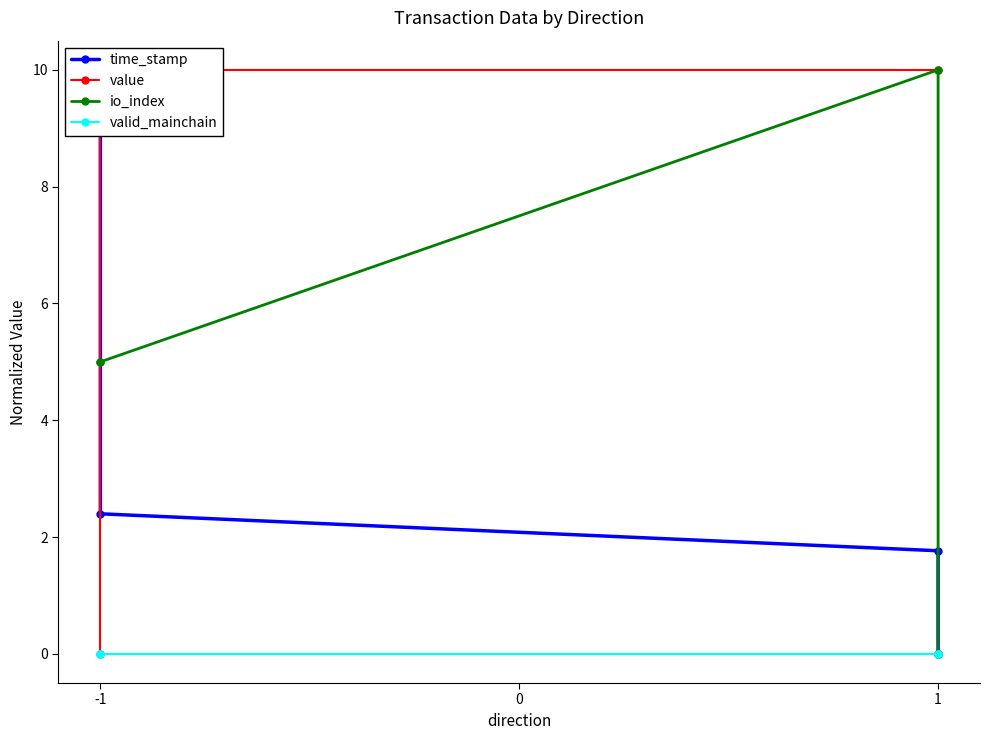

What is the value of the io_index point at the 1st from the left?

5.0